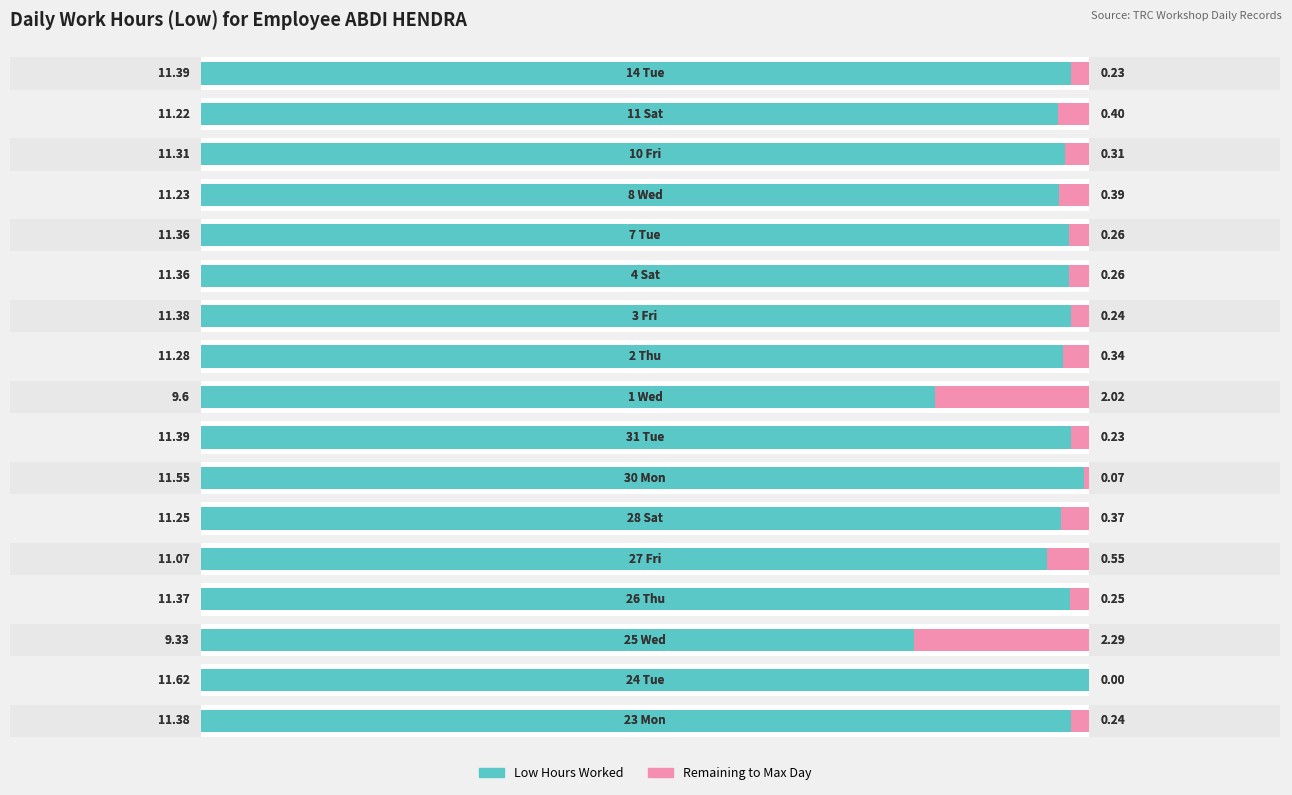

Count the number of data series in this chart.

2